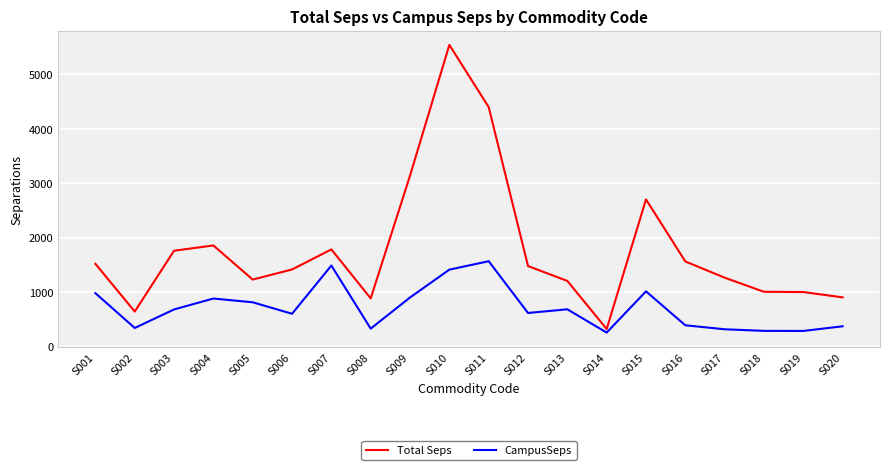

What is the spread (max minus min) of values at S001?

540.0